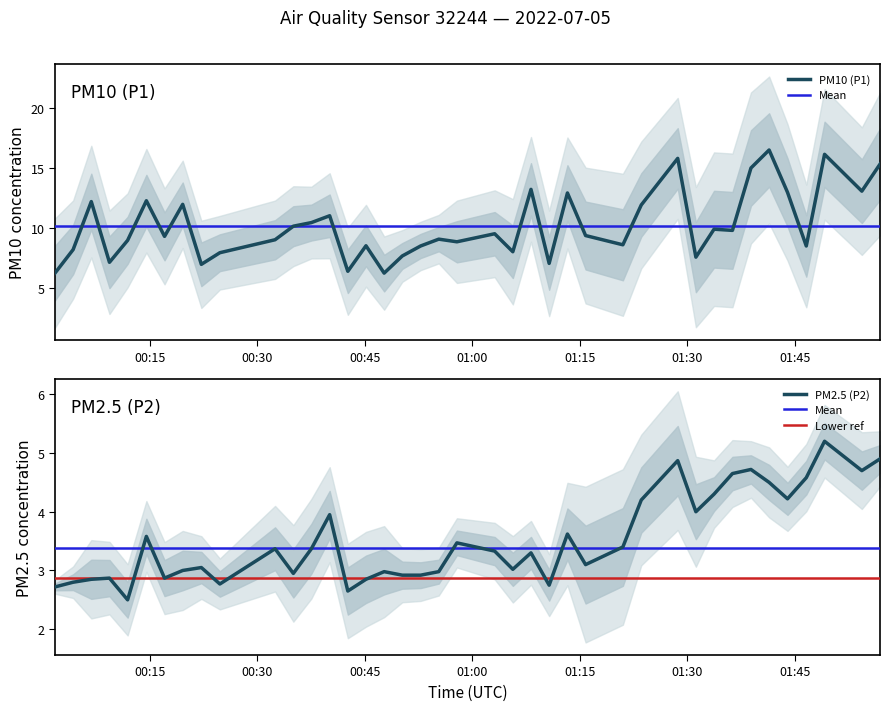

What is the lowest value of the PM10 (P1) series?

6.2